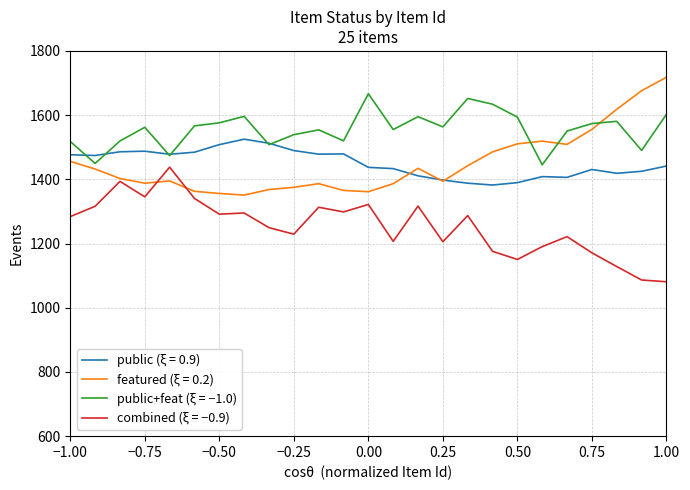

Which series has the largest total across all categories?

public+feat (ξ = −1.0)